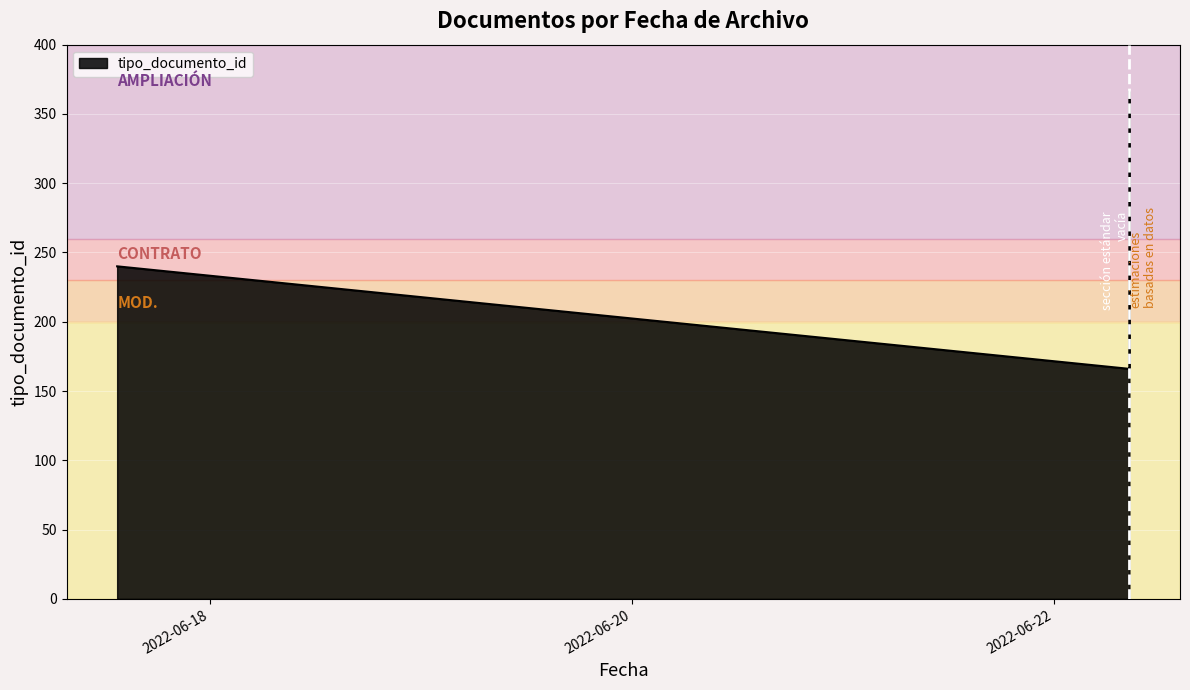

Does the chart display data point markers on the line(s)?

No